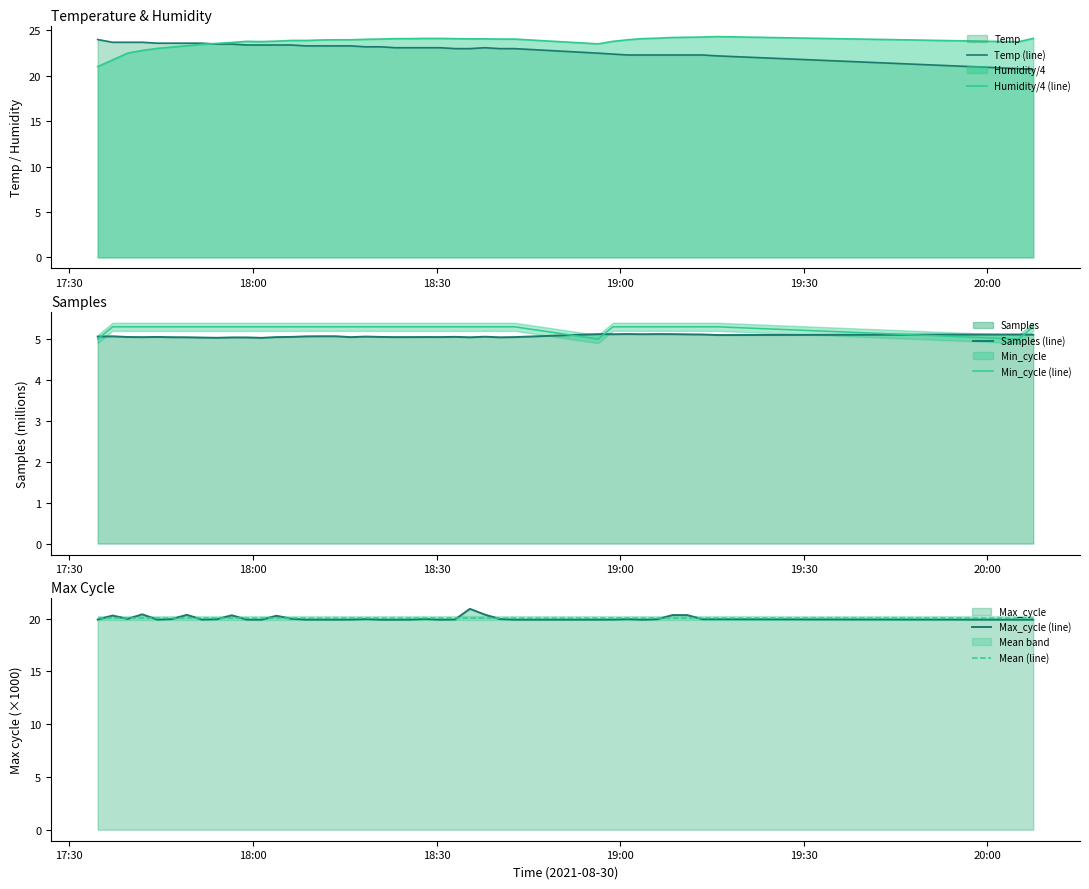

True or false: Mean (line) and Min_cycle (line) intersect in this chart.

False